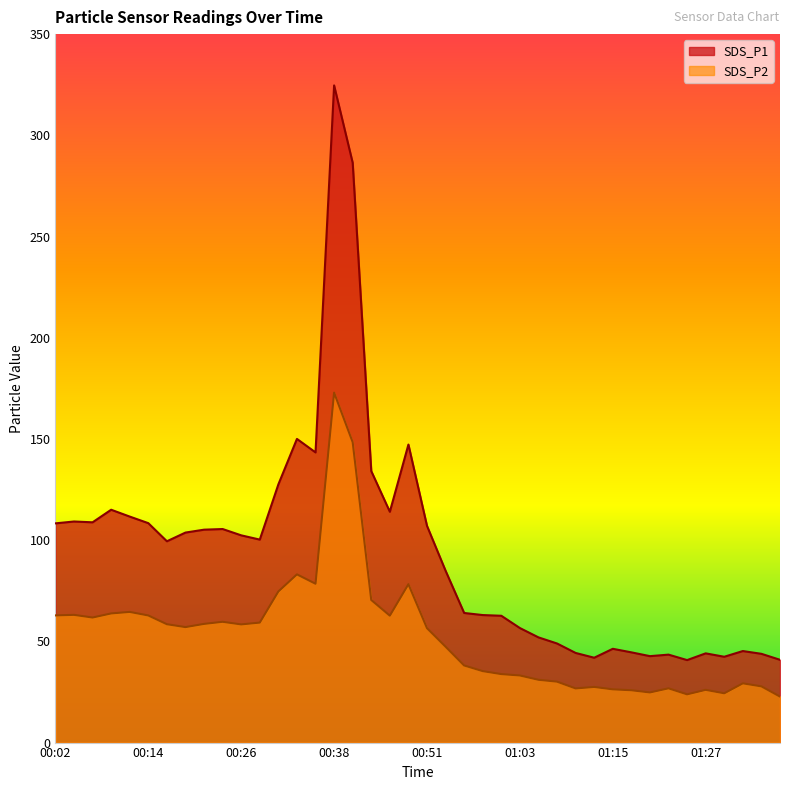

True or false: SDS_P1 and SDS_P2 cross at least once.

False